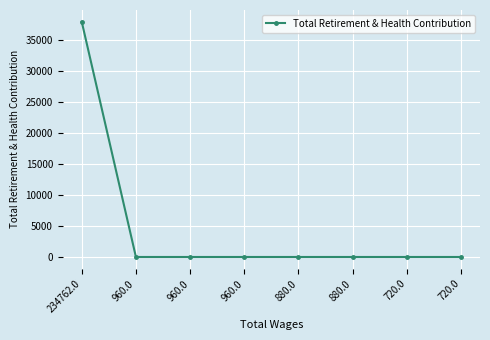

List the labels in order of value, smallest first.

960.0, 960.0, 960.0, 880.0, 880.0, 720.0, 720.0, 234762.0